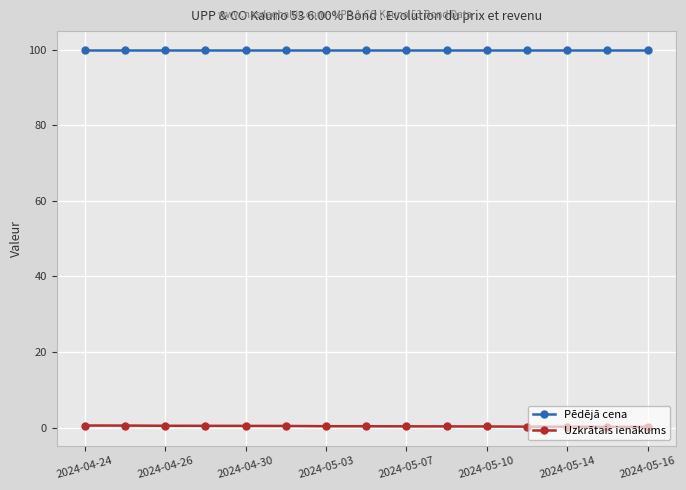

Does the chart display data point markers on the line(s)?

Yes